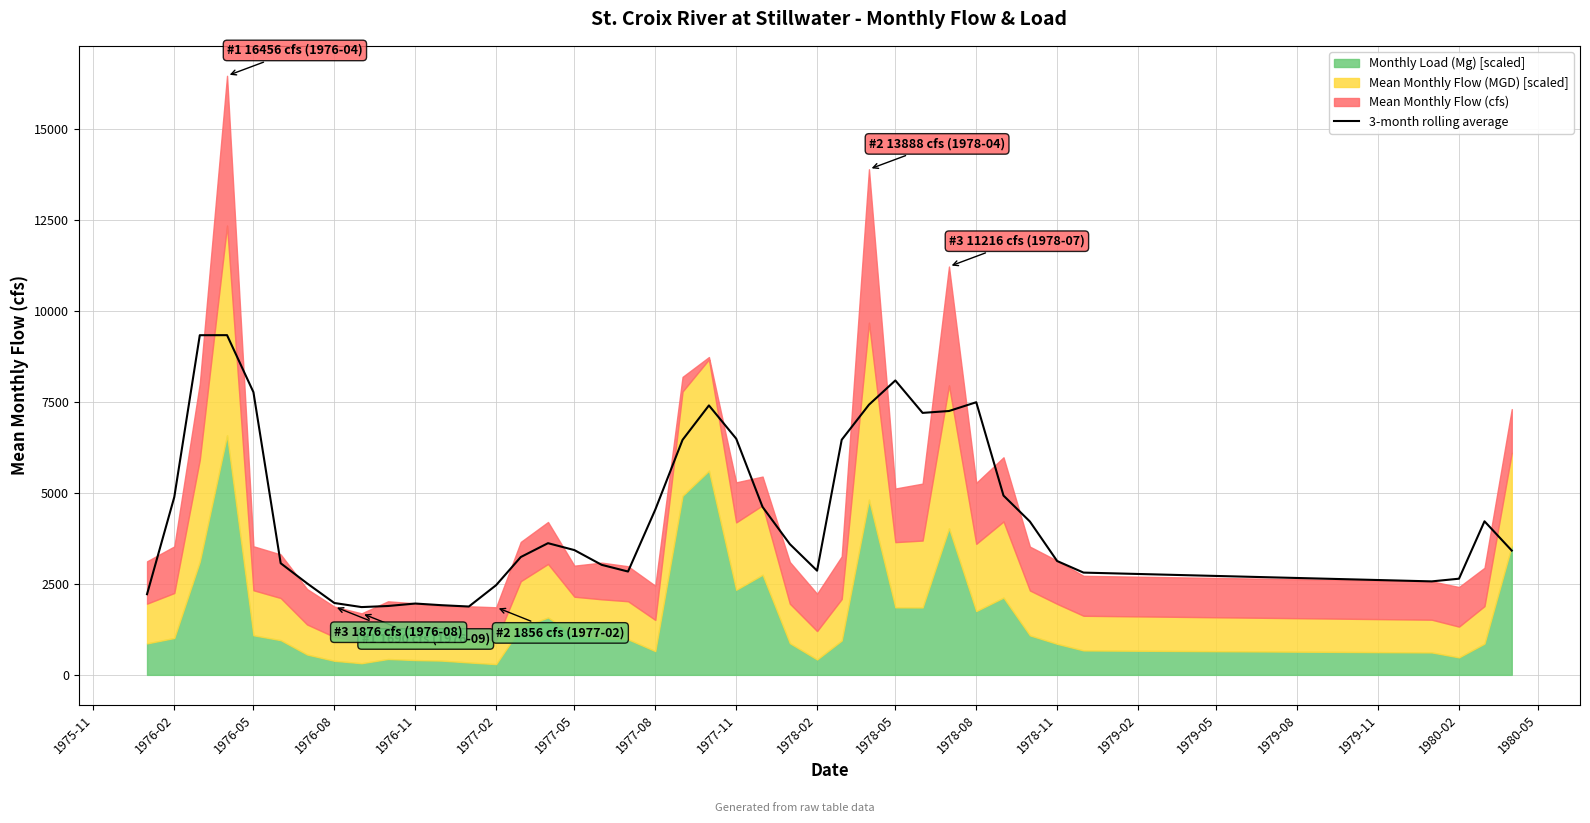

Count the number of categories in the chart.

40